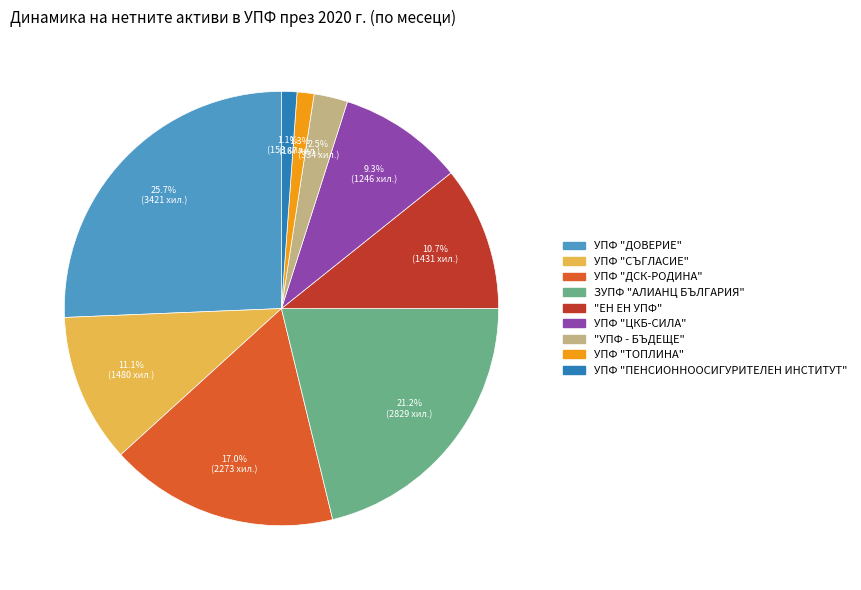

Does any single category account for the majority?

No